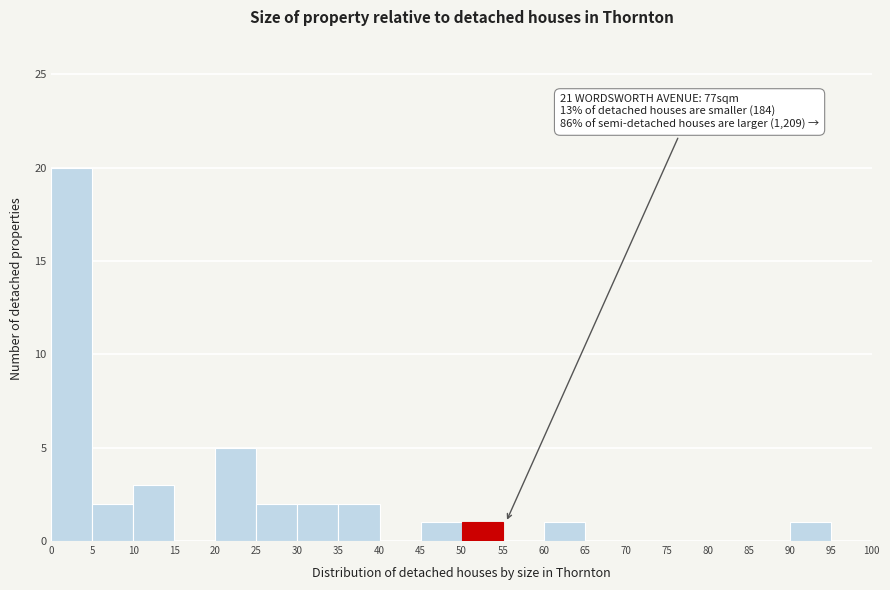

Which range on the x-axis has the tallest bar?

0 to 5